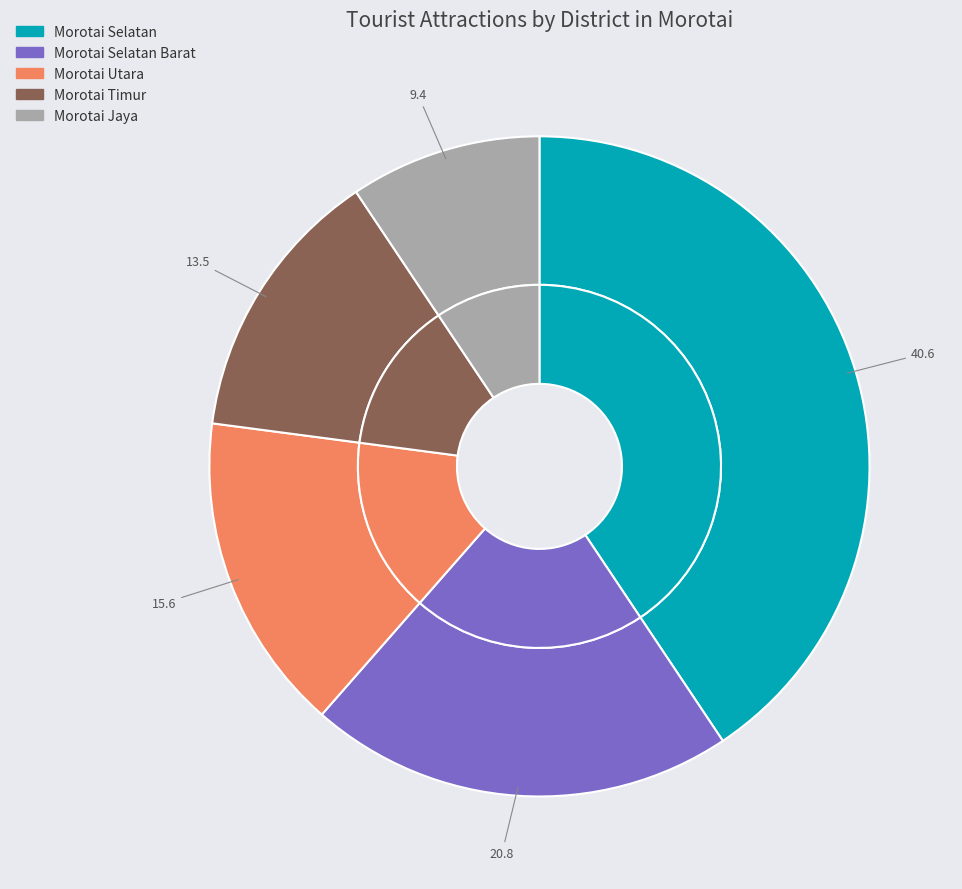

True or false: KECAMATAN MOROTAI SELATAN BARAT accounts for 21% of the total.

True